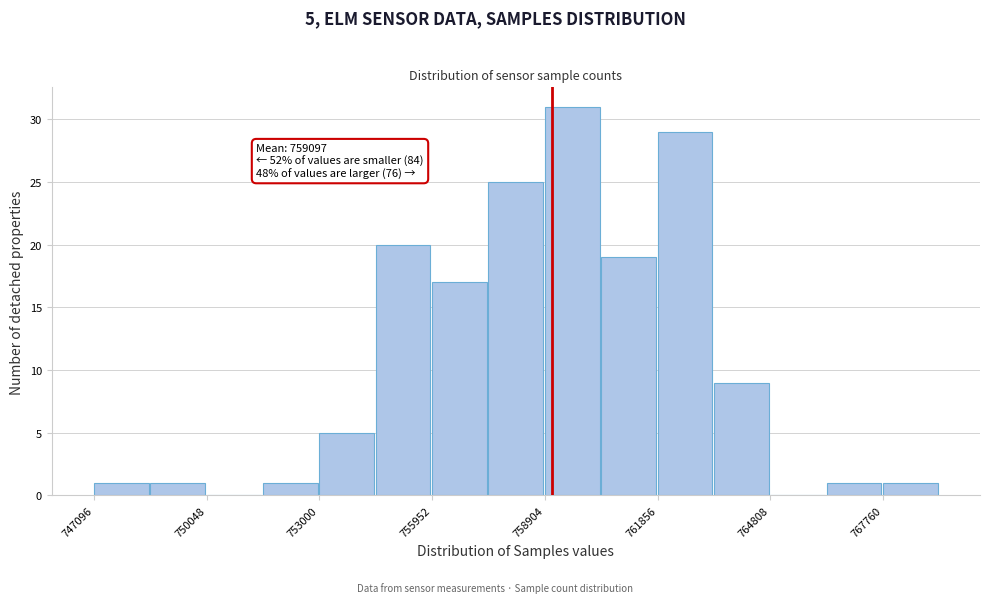

Around what value on the x-axis is the tallest bar? Give the approximate position of its centre, as read against the axis.

759500